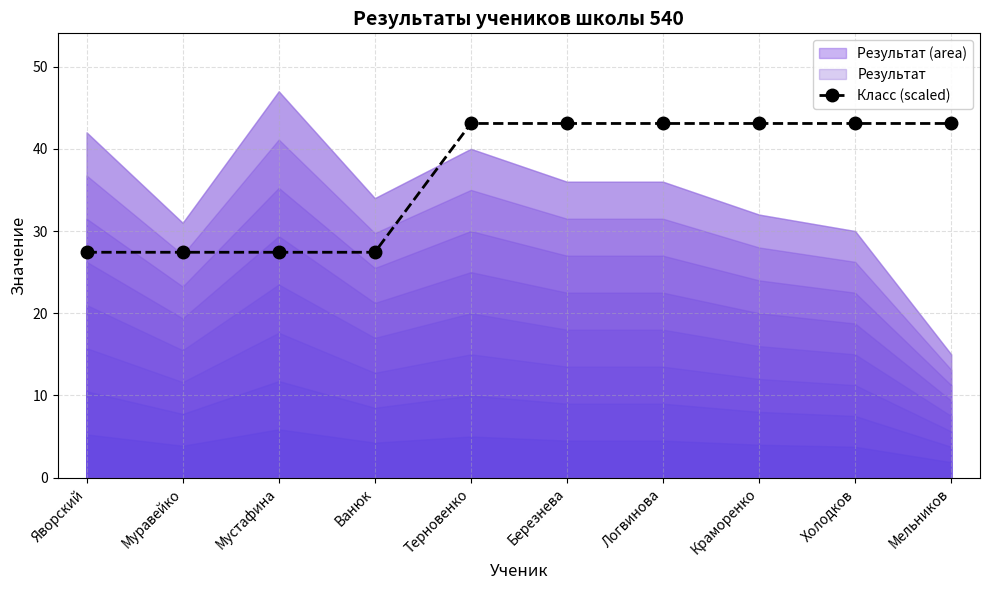

What is the label of the 1st point from the right?

Мельников